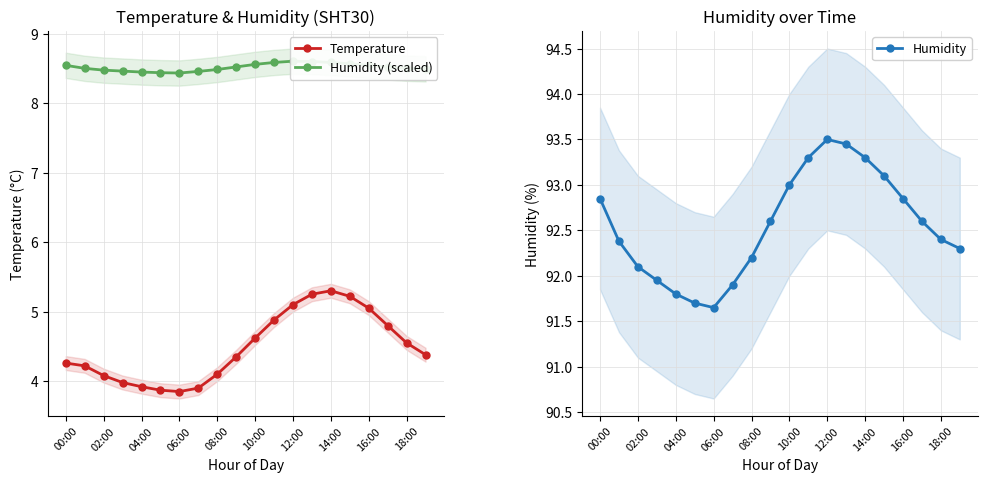

True or false: Humidity (scaled) and Humidity intersect in this chart.

False